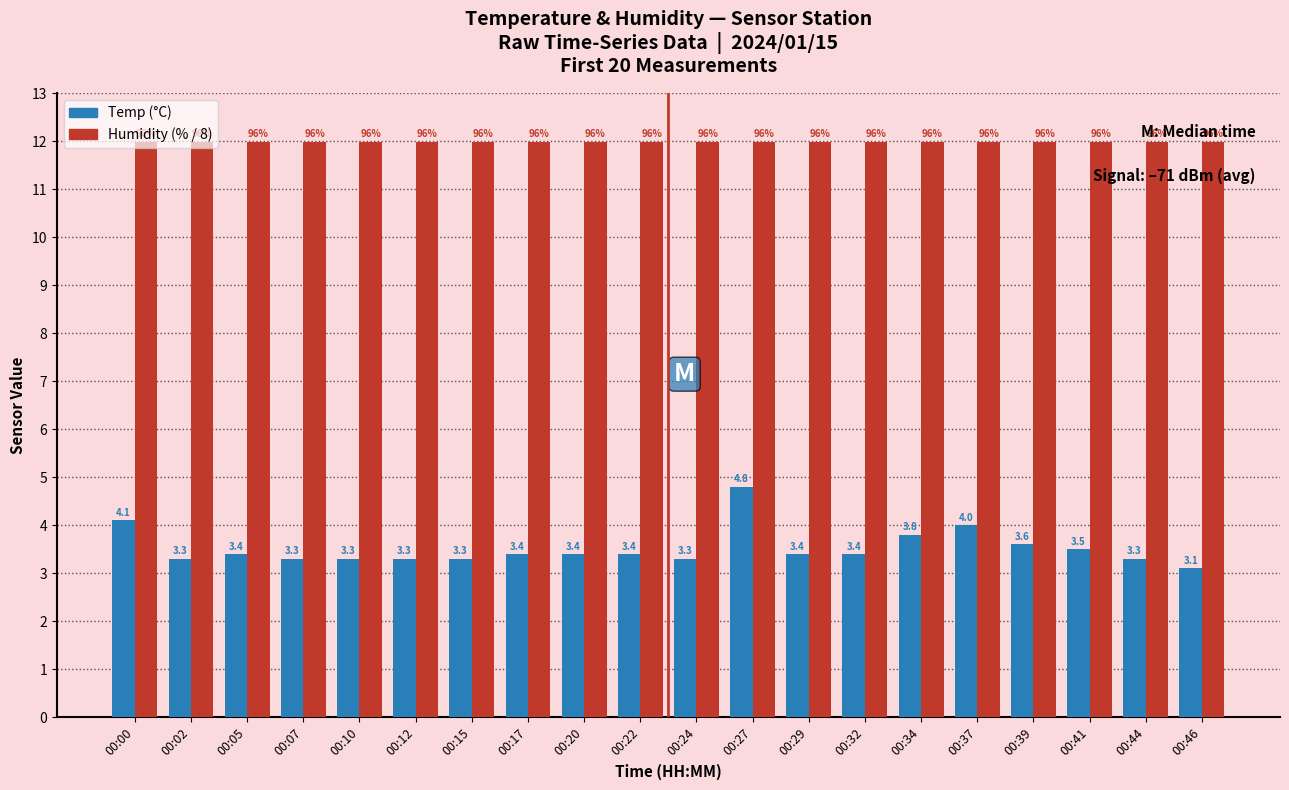

What is the value of the Humidity (% / 8) bar at the 4th from the left?

12.0